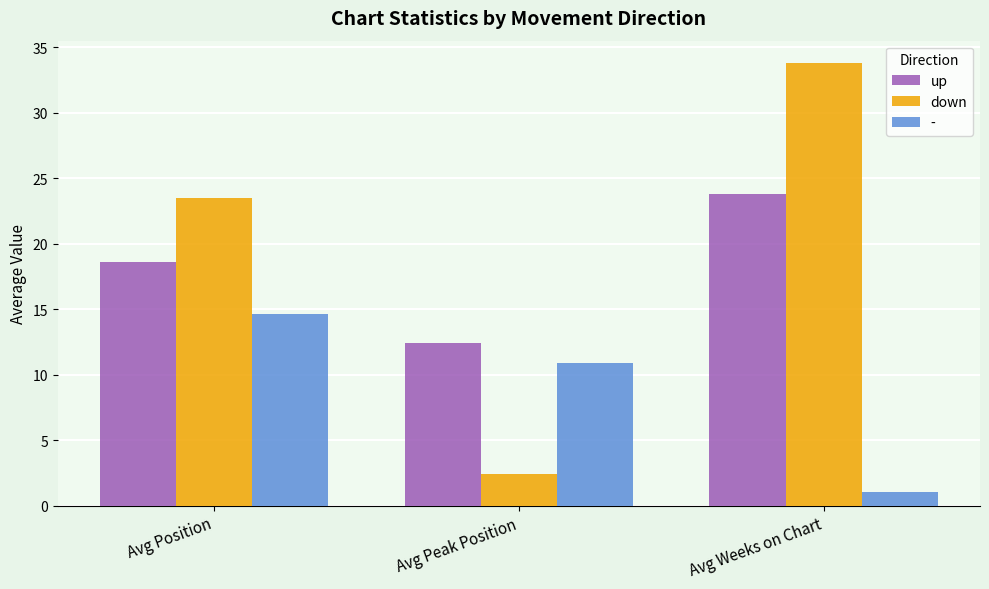

List the labels in order of up value, smallest first.

Avg Peak Position, Avg Position, Avg Weeks on Chart